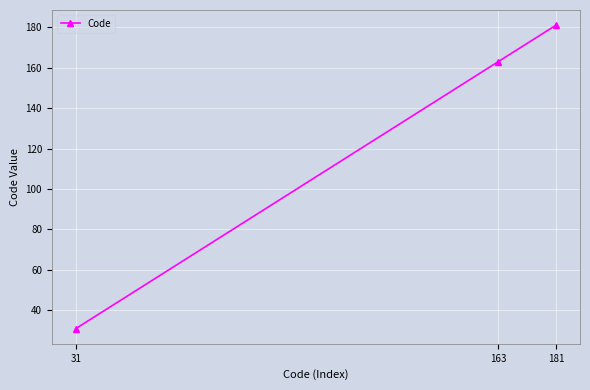

What is the sum of all values?

375